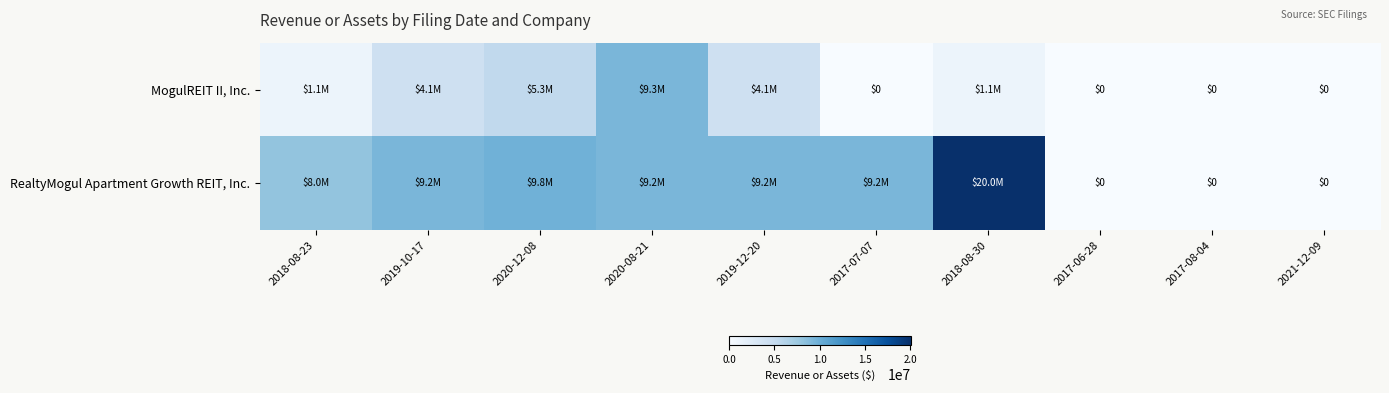

The RealtyMogul Apartment Growth REIT, Inc. series shows 9239000 at 2017-07-07. True or false?

True